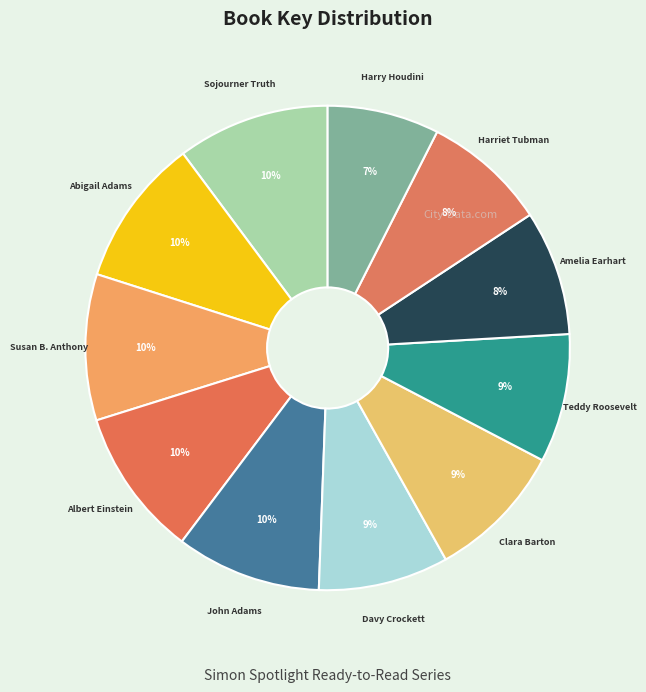

How many segments does this pie chart have?

11